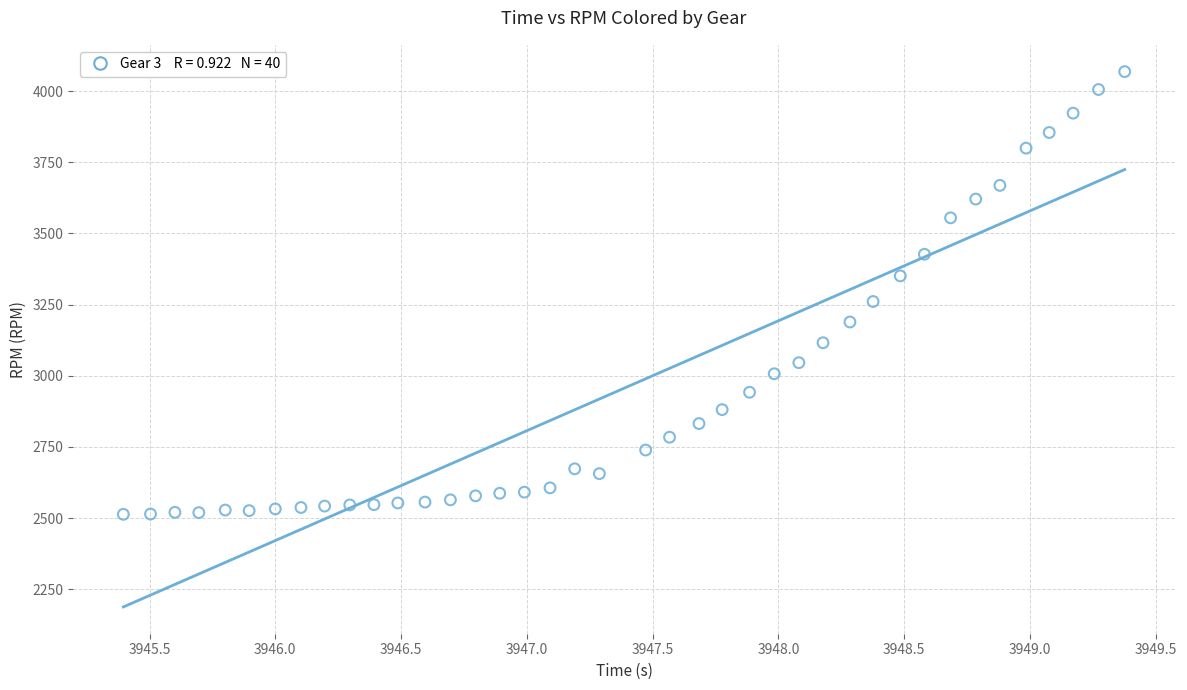

What Y value in the scatter plot is closest to 3291?

3261